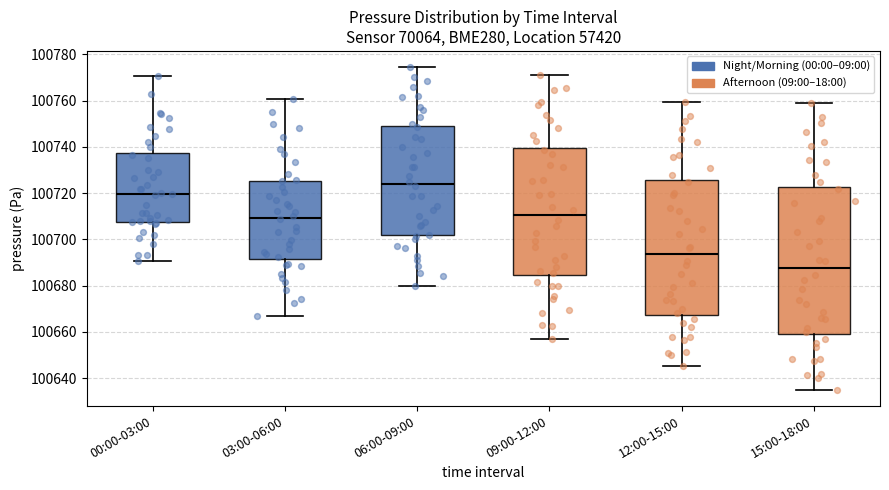

Comparing the boxes themselves (not the whiskers), which one is the tallest?

15:00-18:00